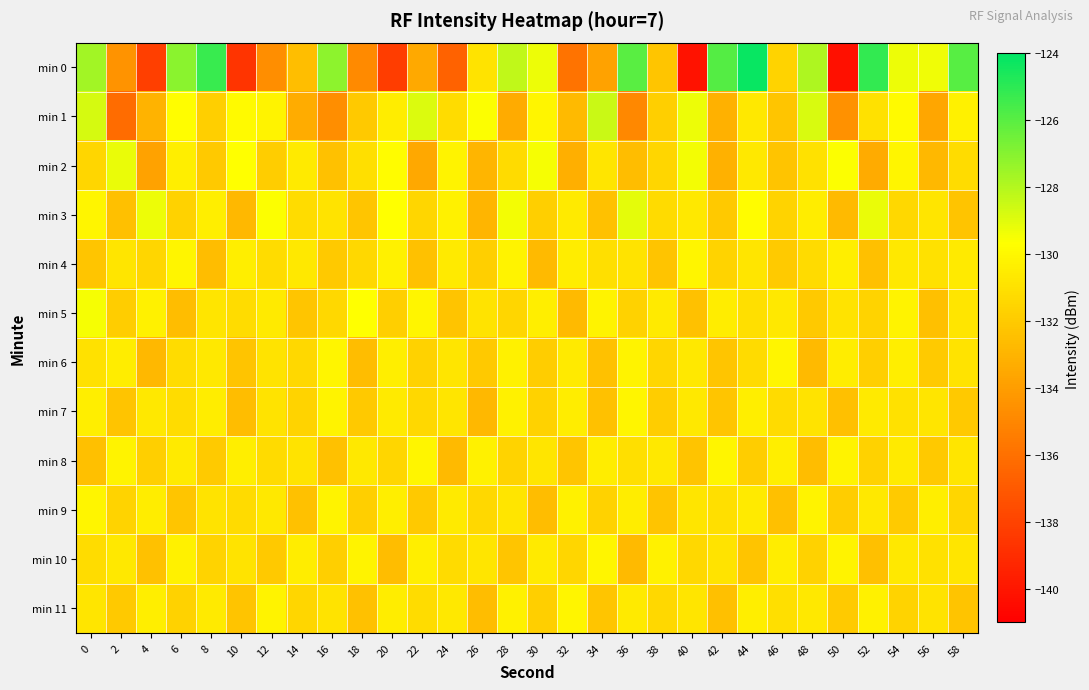

How many categories are shown in the chart?

30